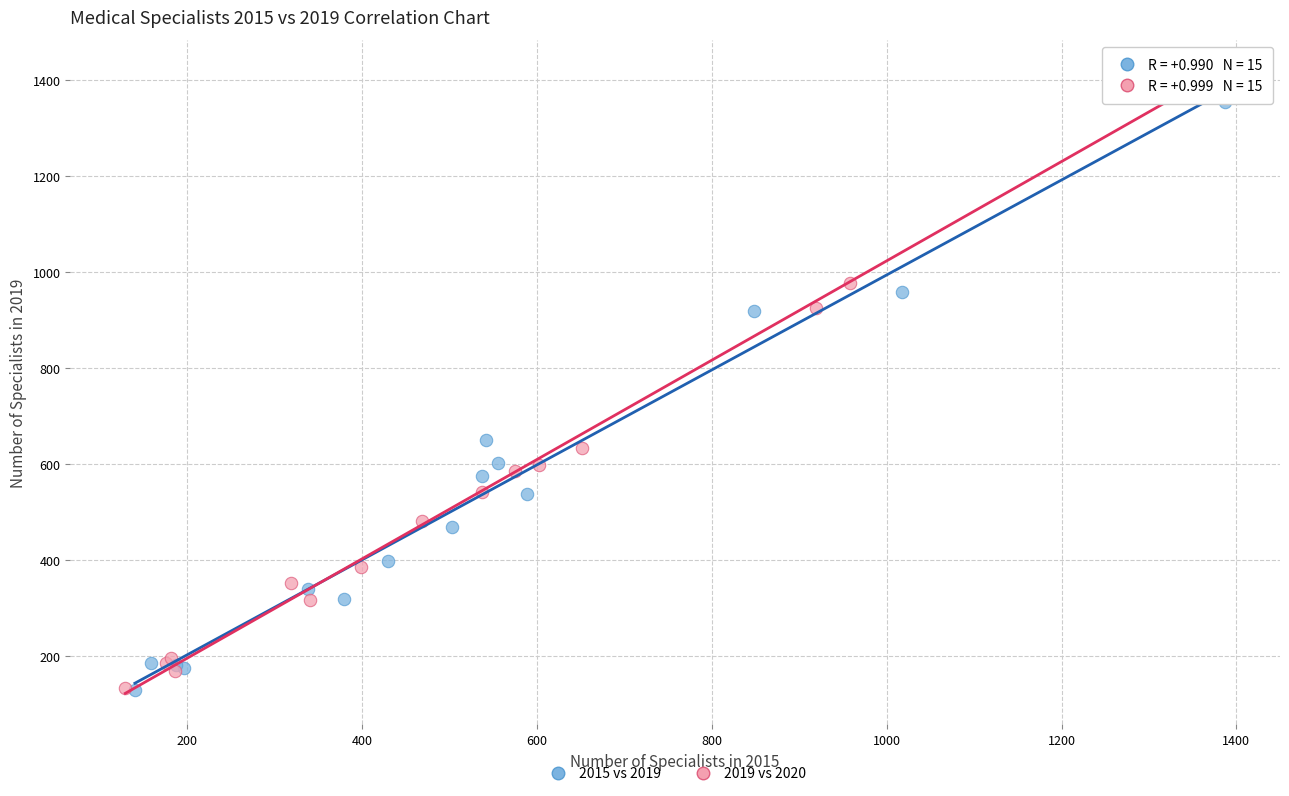

Which series reaches the maximum Y coordinate?

2019 vs 2020